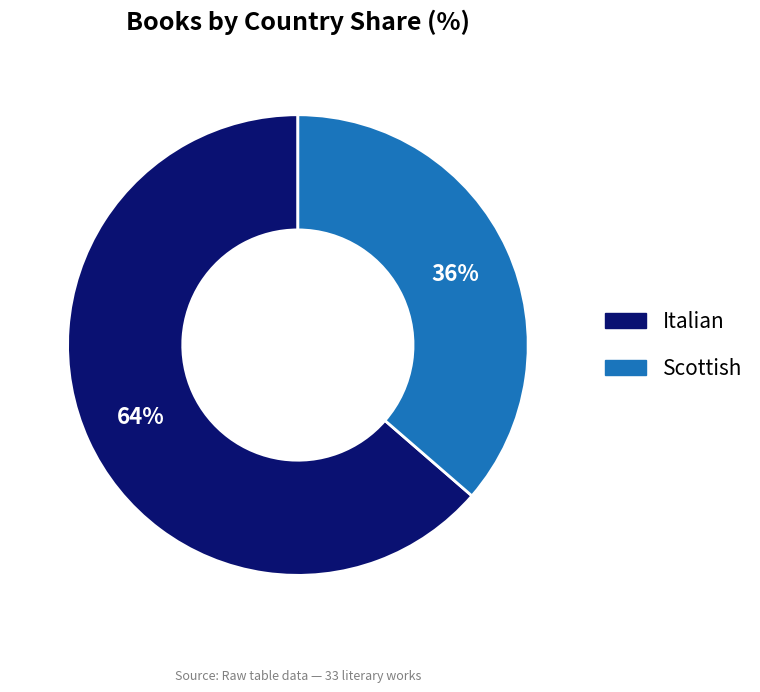

To the nearest percent, what percentage of the pie is Italian?

64%